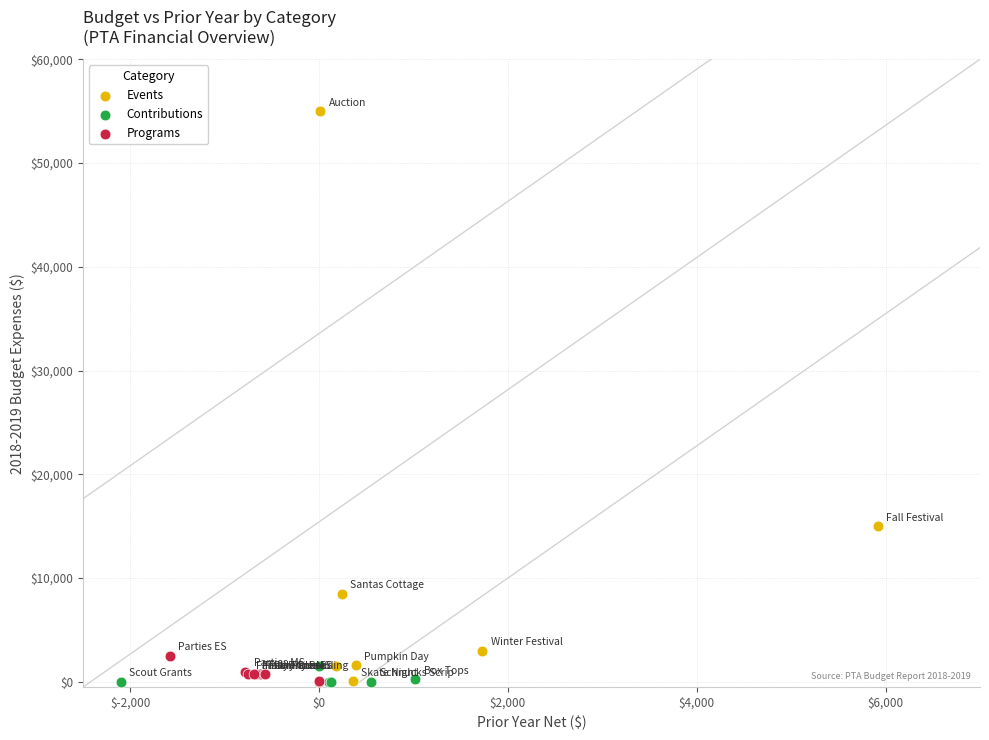

Which series has the widest spread of Y values?

Events